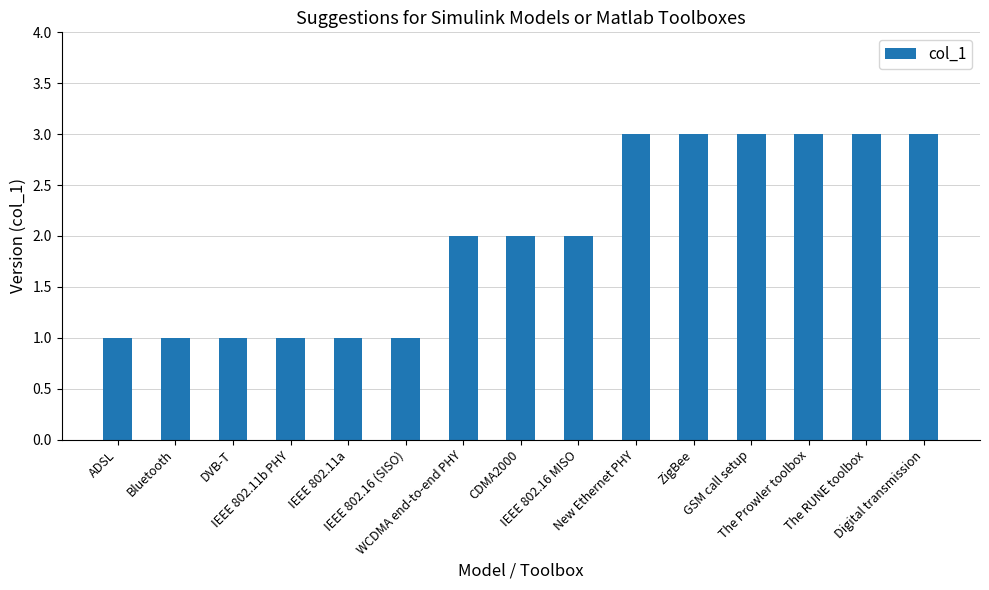

How many distinct data groups are displayed?

1